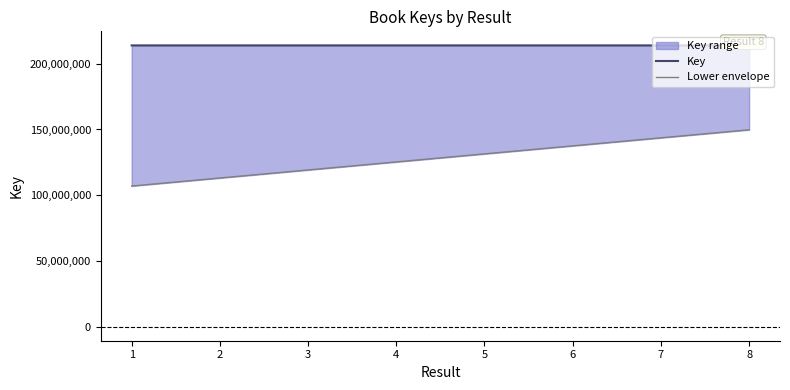

Rank the series by their average value, from highest to lowest.

Key, Lower envelope